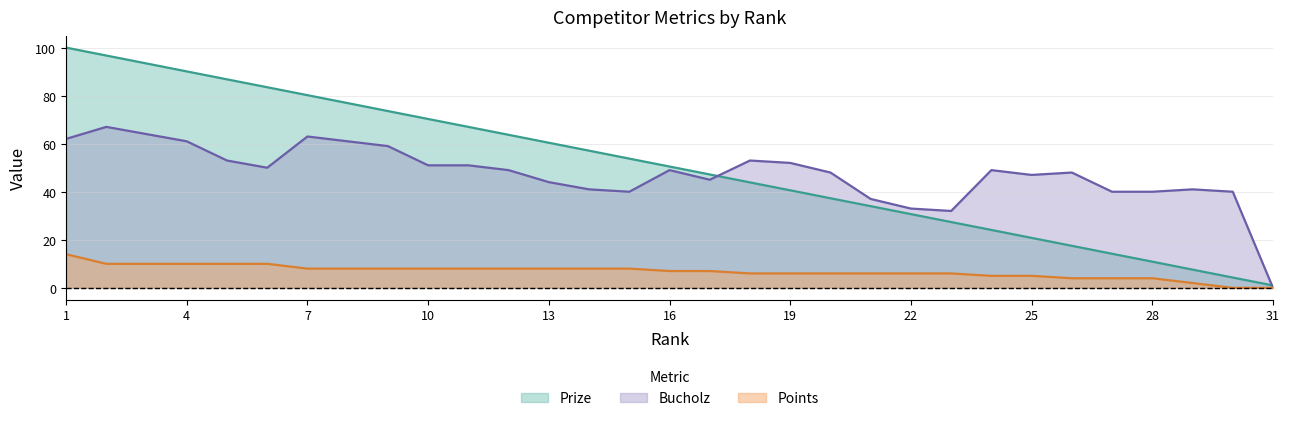

List the series in order of their peak value, highest first.

Prize, Bucholz, Points